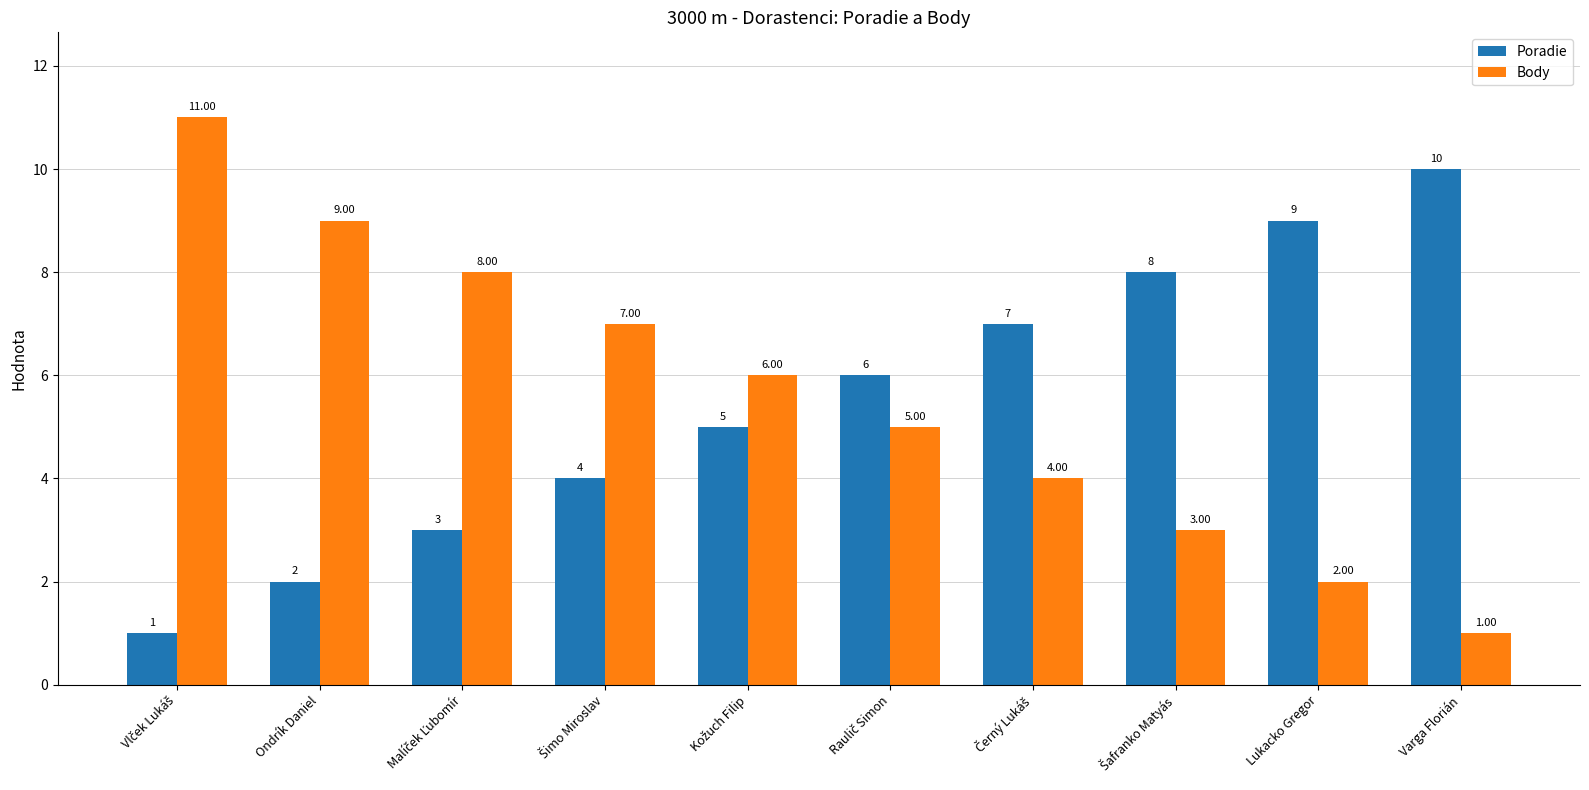

Which series has the widest spread of values?

Body